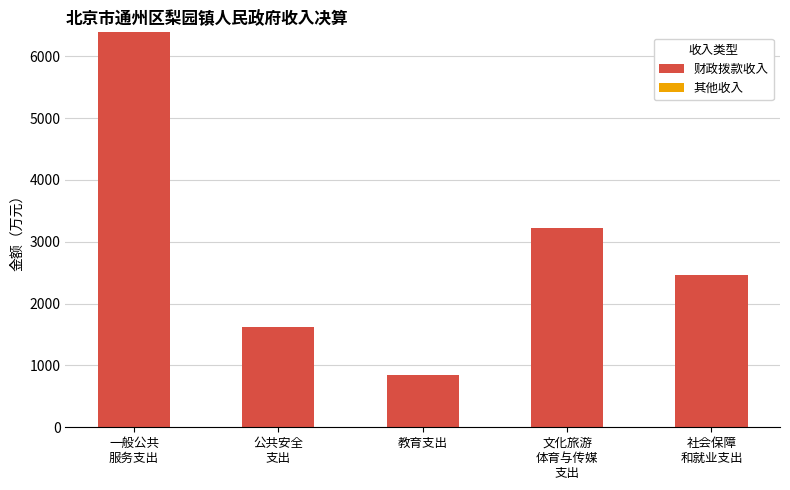

At which category does the chart reach its peak across all series?

一般公共
服务支出